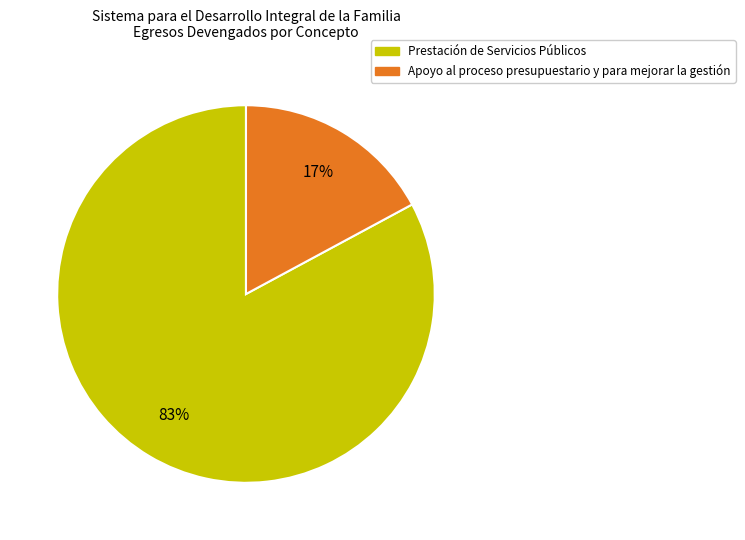

What percentage is the Prestación de Servicios Públicos slice, to the nearest percent?

83%